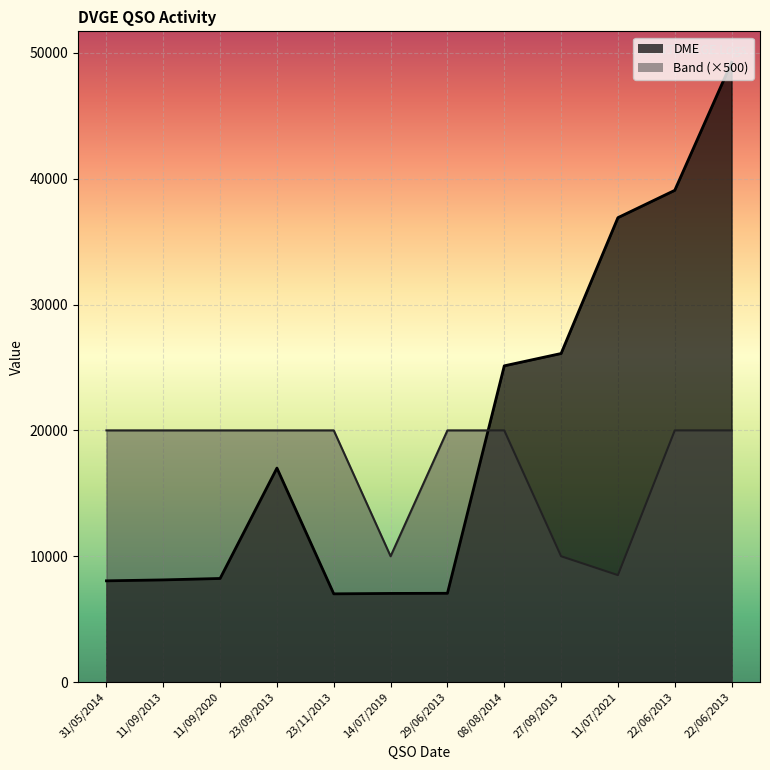

Which series ends up on top after the final intersection of Band and DME?

DME